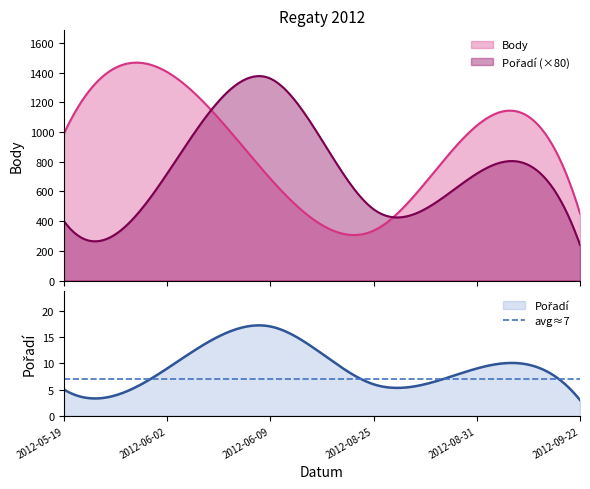

What is the total value across all series at 2012-05-19?

994